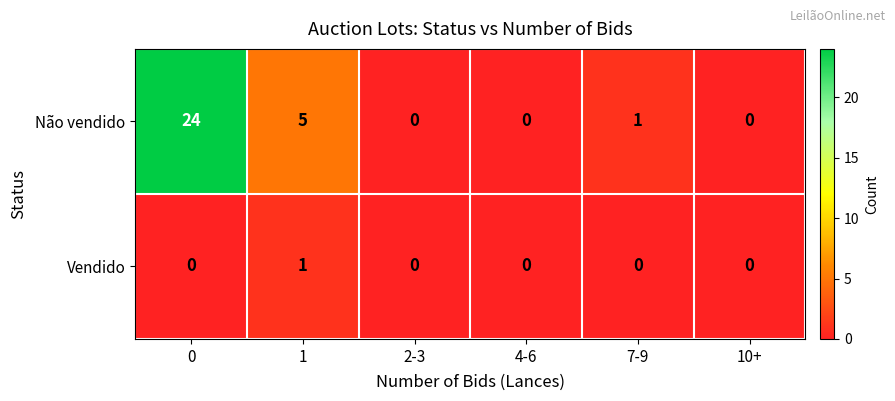

Reading right to left, extract all data points from this chart.

Não vendido: 0	1	0	0	5	24
Vendido: 0	0	0	0	1	0